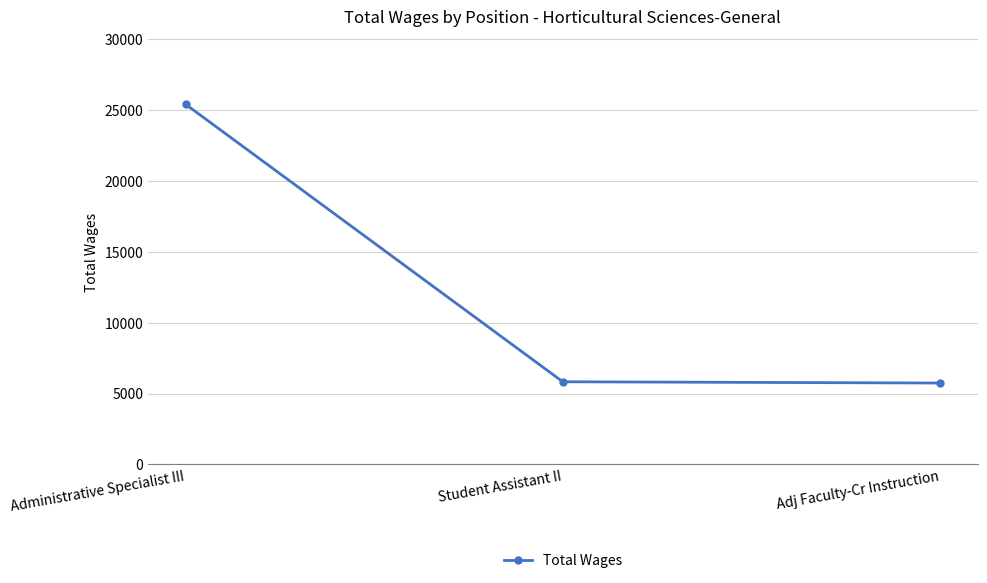

At which category does the chart reach its peak across all series?

Administrative Specialist III